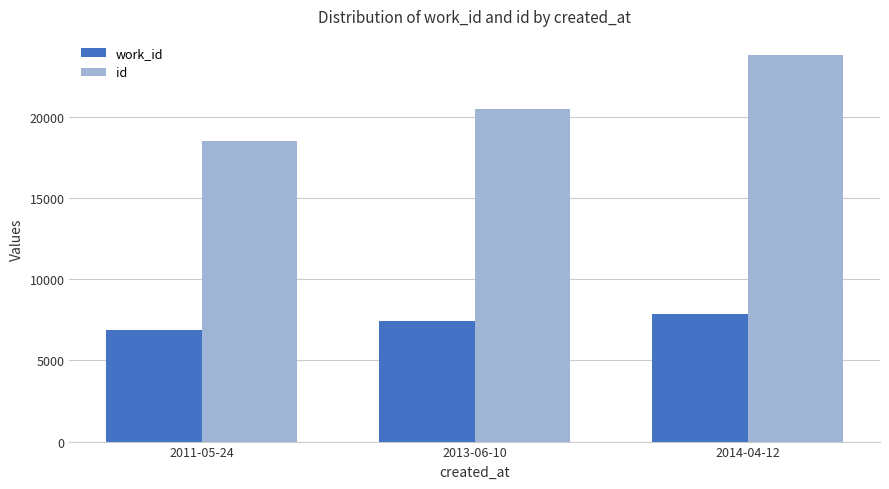

Rank the series by their average value, from highest to lowest.

id, work_id